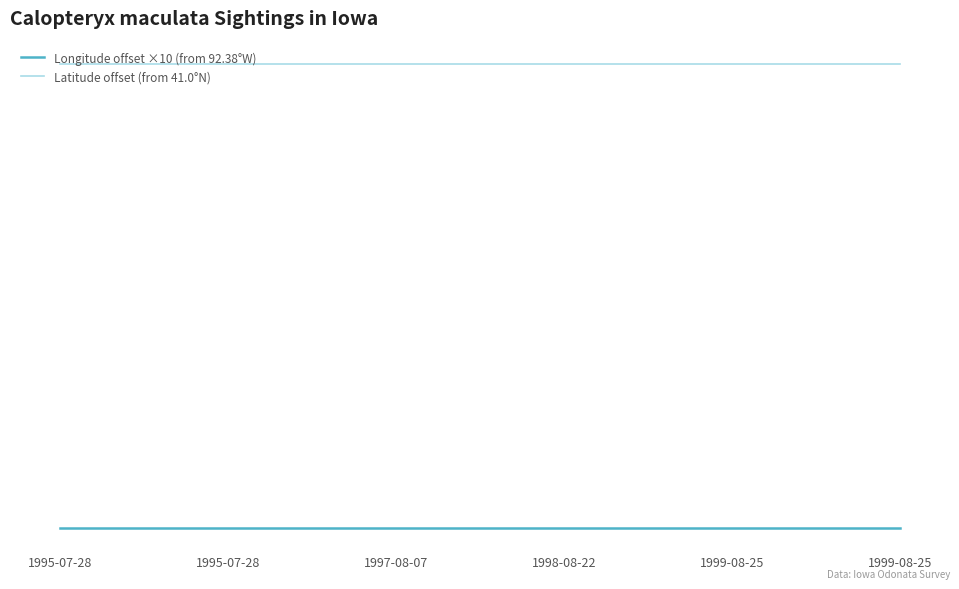

Is this an area chart (filled region under the line)?

No